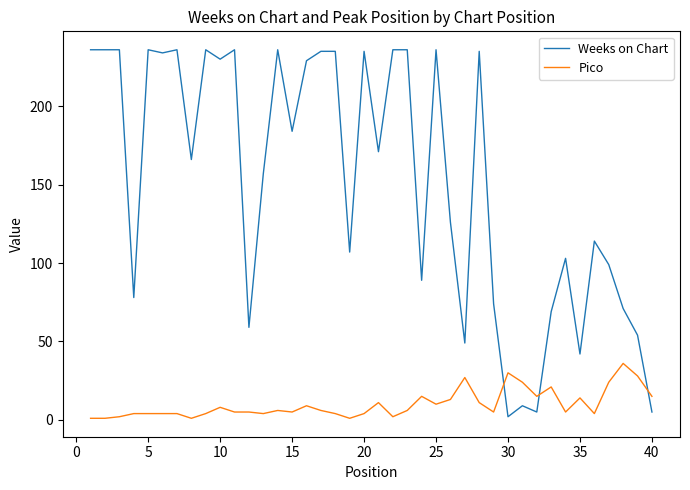

Rank the series by their average value, from highest to lowest.

Weeks on Chart, Pico